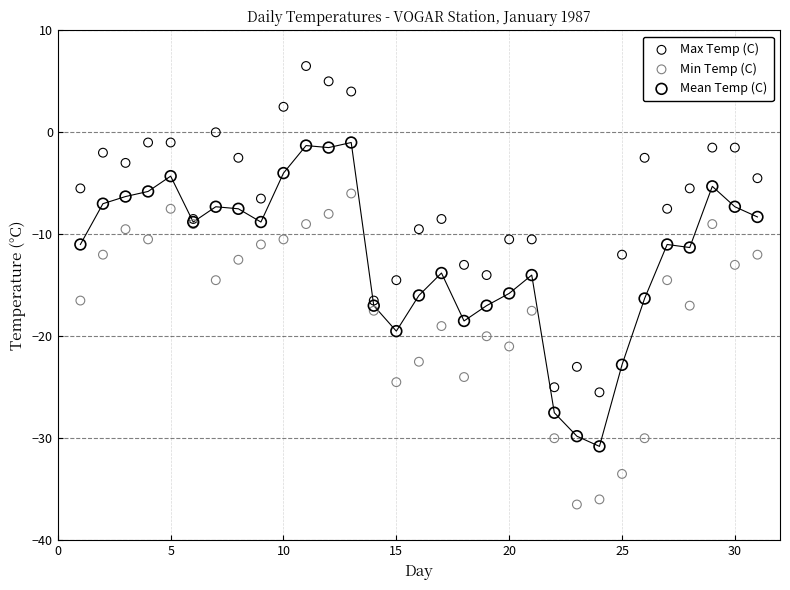

Which series reaches the maximum Y coordinate?

Max Temp (C)